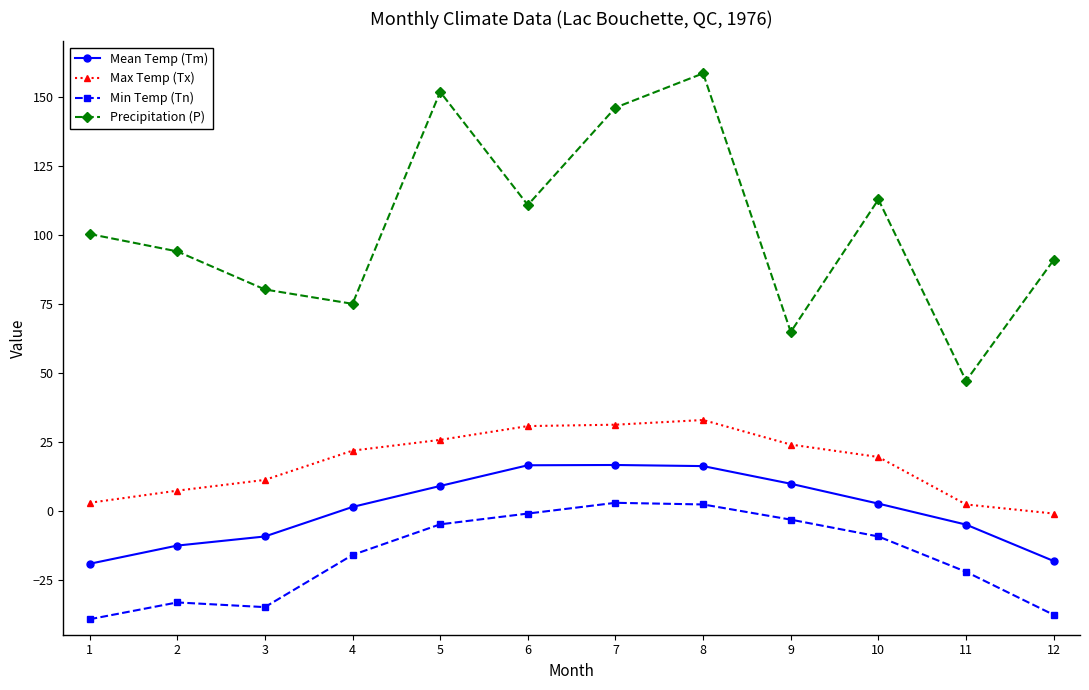

Which series has the largest range (max minus min)?

Precipitation (P)